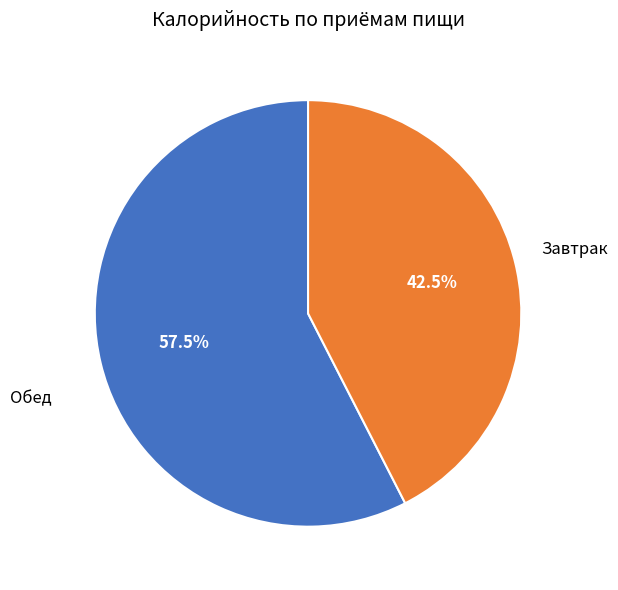

To the nearest percent, what is the combined percentage of Завтрак and Обед?

100%